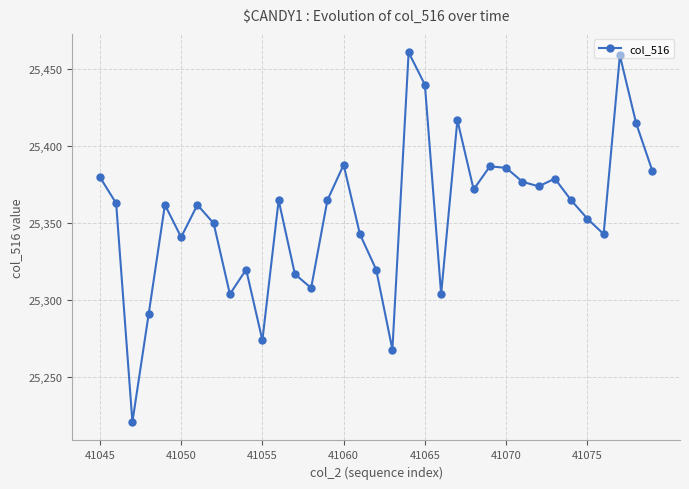

What is the value of the 13th point from the left?

25317